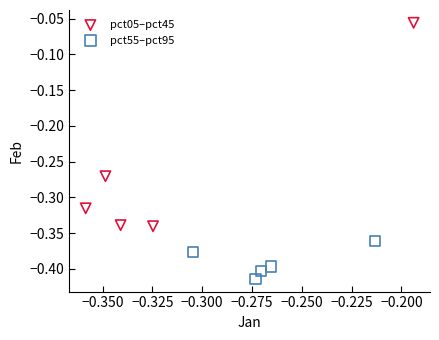

Which series contains the highest Y value?

pct05–pct45